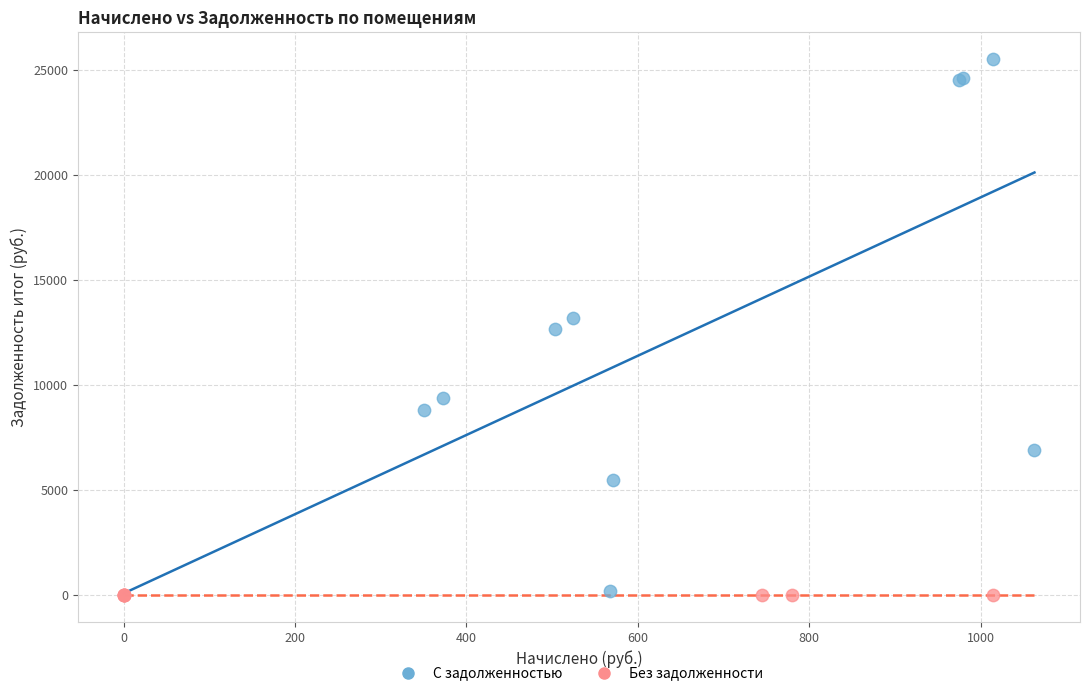

Which series reaches the maximum Y coordinate?

С задолженностью